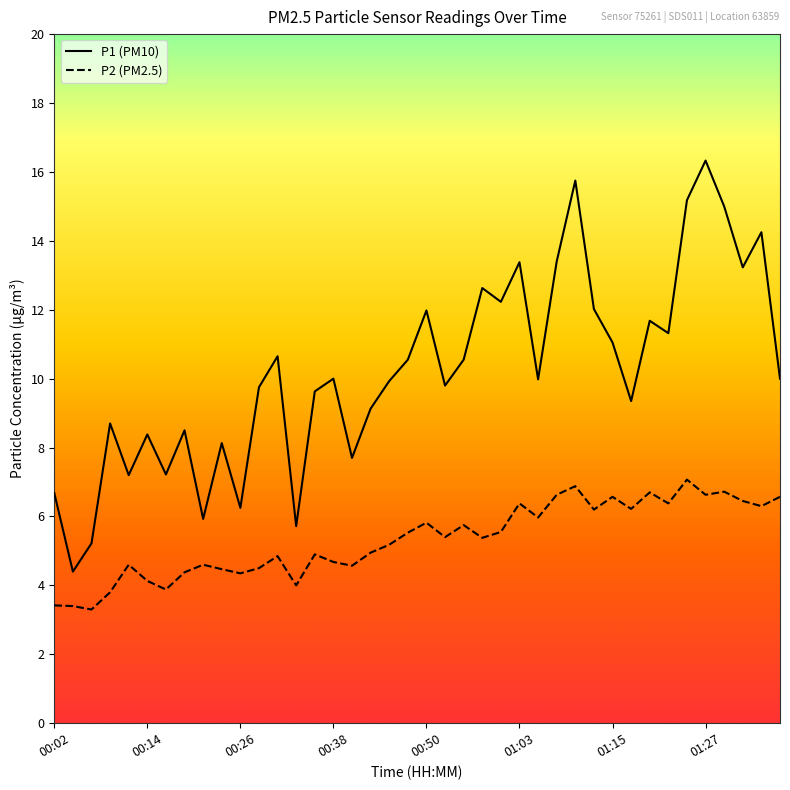

Which series has the widest spread of values?

P1 (PM10)